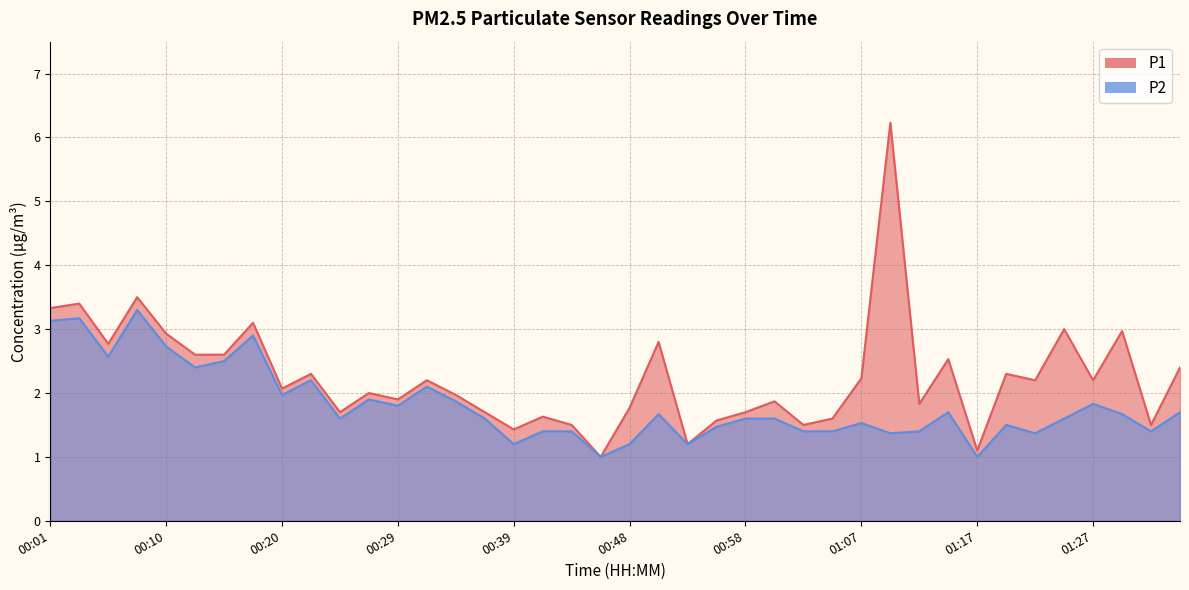

Which has a higher value, 00:25 or 01:17?

00:25